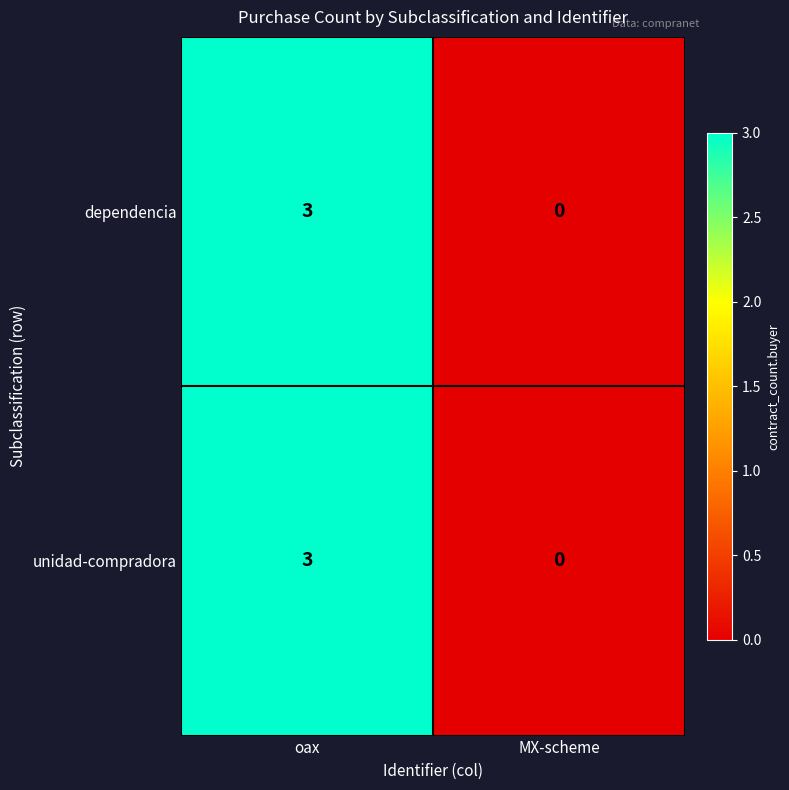

How many categories are shown in the chart?

2